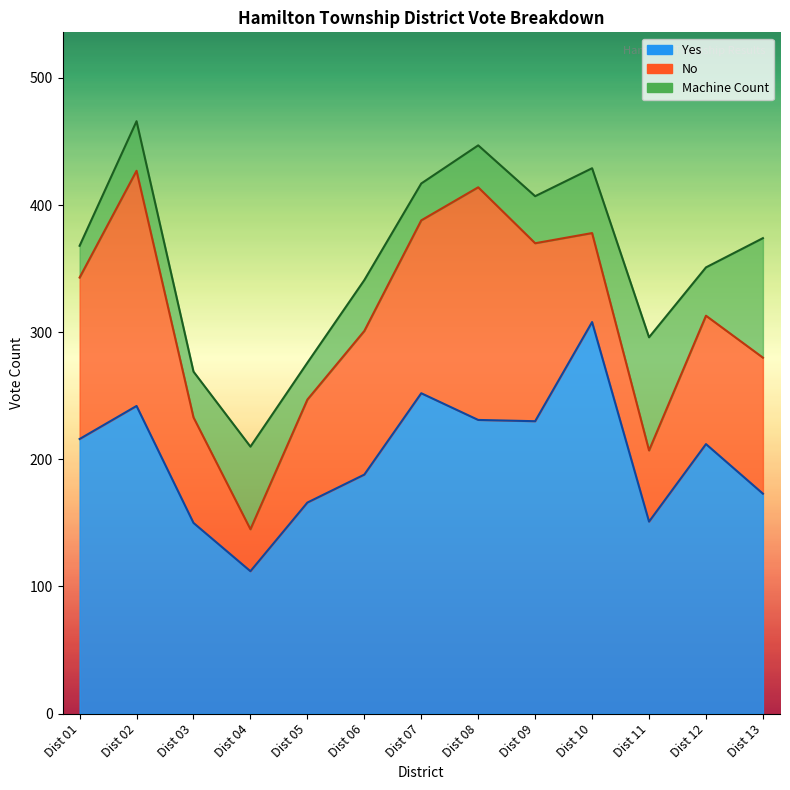

What is the difference between the maximum and minimum values in the Yes series?

196